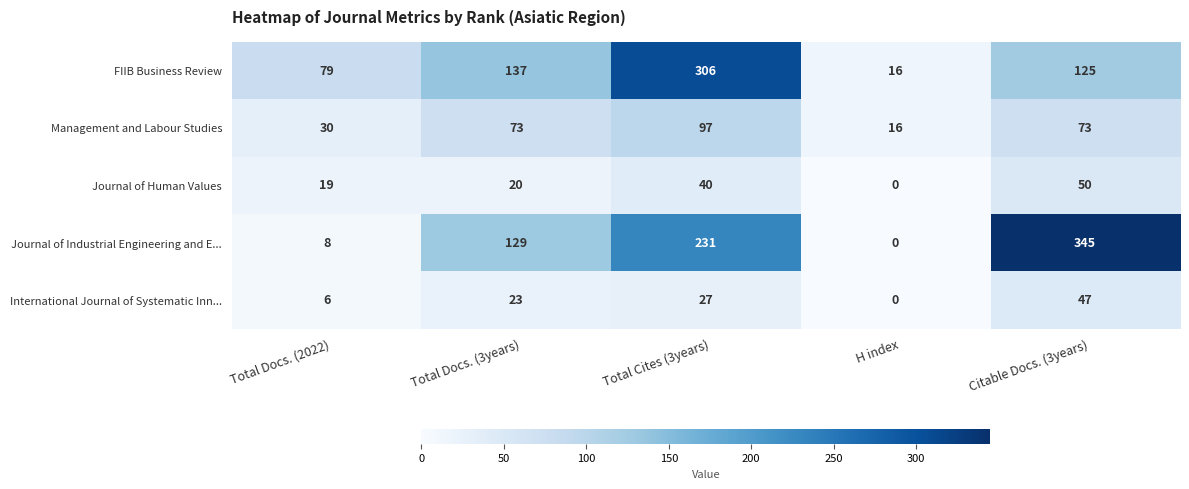

Reading left to right, list all the values displayed in this chart.

FIIB Business Review: Total Docs. (2022)=79	Total Docs. (3years)=137	Total Cites (3years)=306	H index=16	Citable Docs. (3years)=125
Management and Labour Studies: Total Docs. (2022)=30	Total Docs. (3years)=73	Total Cites (3years)=97	H index=16	Citable Docs. (3years)=73
Journal of Human Values: Total Docs. (2022)=19	Total Docs. (3years)=20	Total Cites (3years)=40	H index=0	Citable Docs. (3years)=50
Journal of Industrial Engineering and E...: Total Docs. (2022)=8	Total Docs. (3years)=129	Total Cites (3years)=231	H index=0	Citable Docs. (3years)=345
International Journal of Systematic Inn...: Total Docs. (2022)=6	Total Docs. (3years)=23	Total Cites (3years)=27	H index=0	Citable Docs. (3years)=47